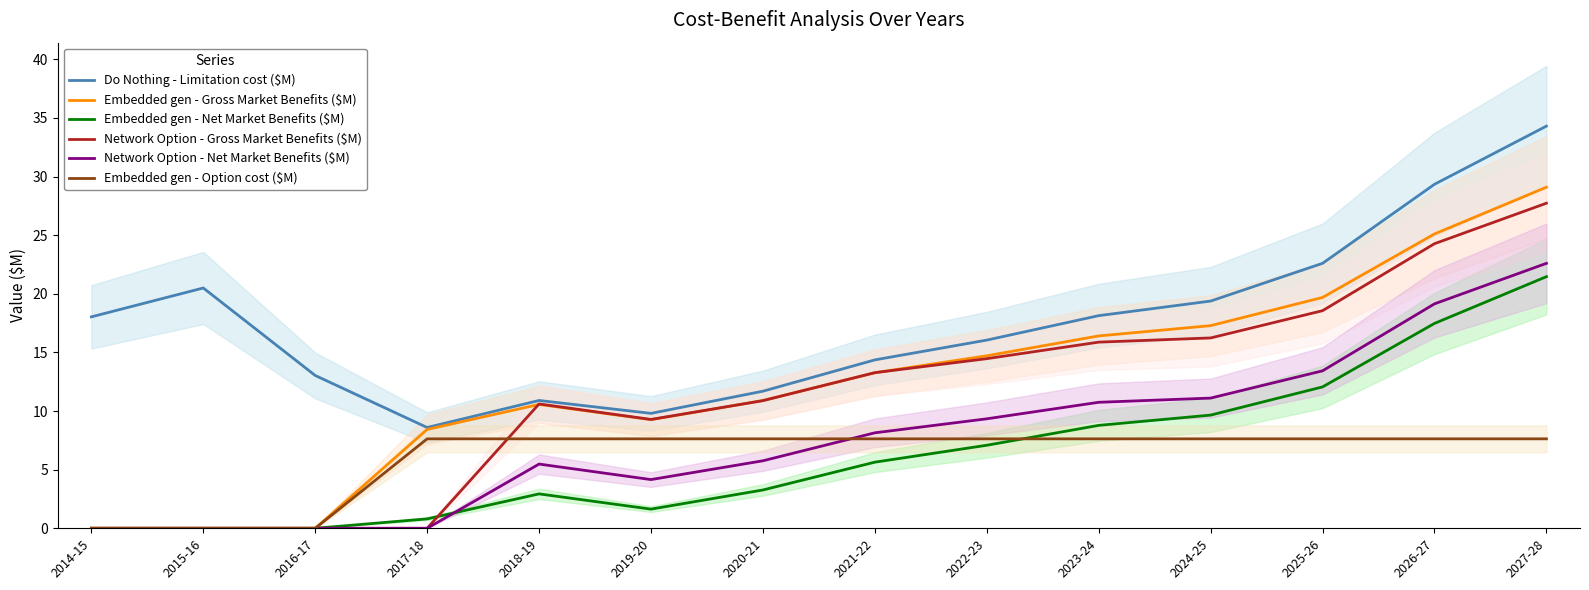

What is the difference between the maximum and minimum values in the Do Nothing - Limitation cost ($M) series?

25.7